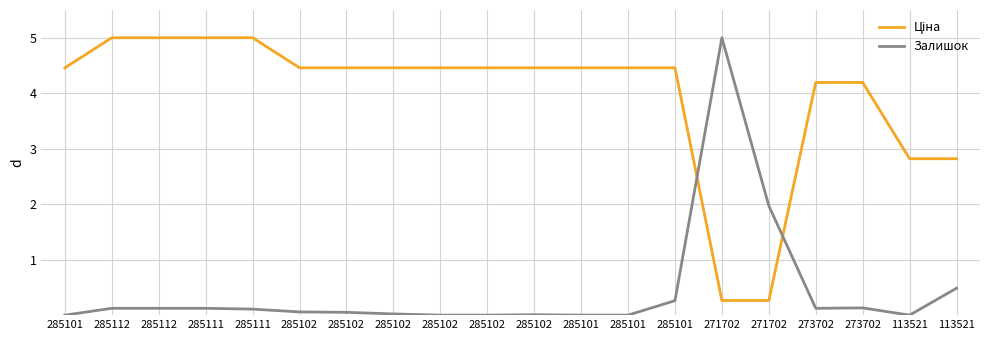

True or false: Залишок has a value of -1.9 at 285101.

False